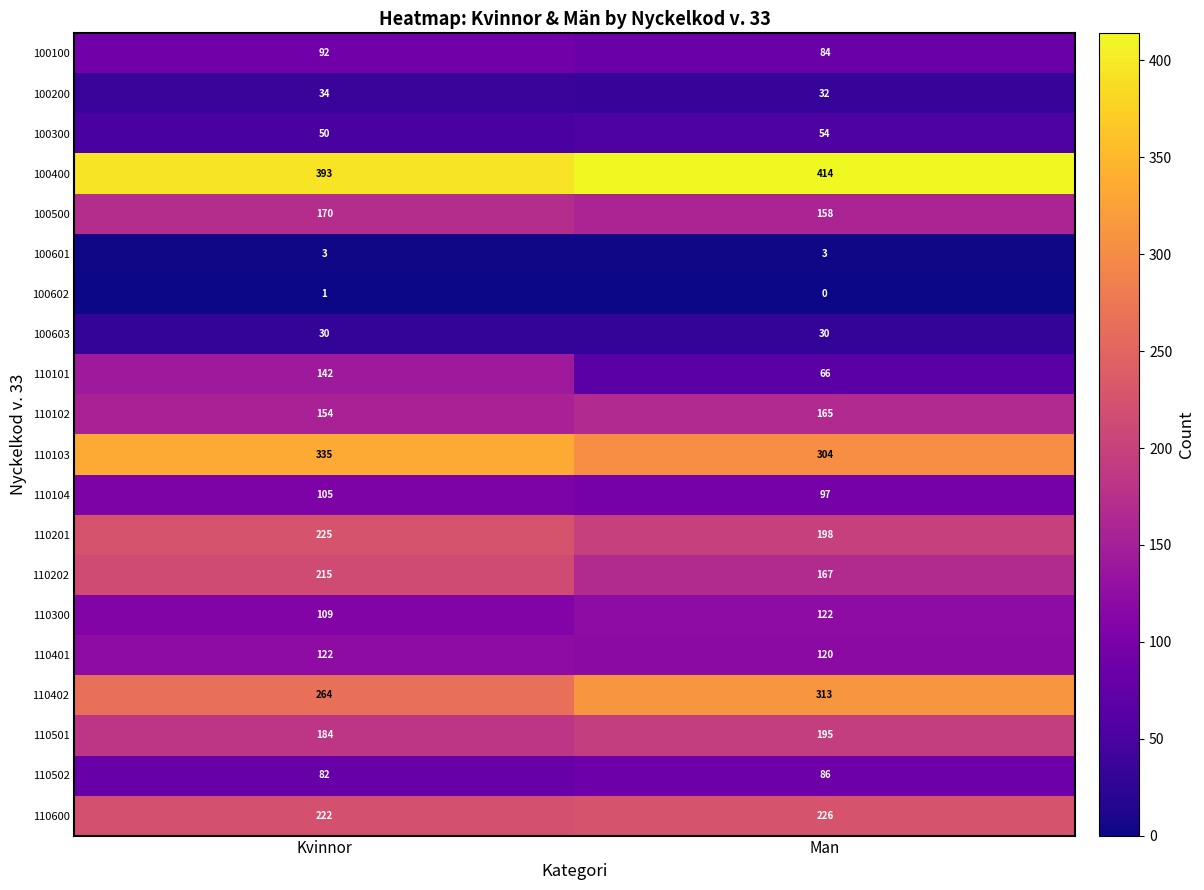

Rank the series at Man from lowest to highest value.

100602, 100601, 100603, 100200, 100300, 110101, 100100, 110502, 110104, 110401, 110300, 100500, 110102, 110202, 110501, 110201, 110600, 110103, 110402, 100400